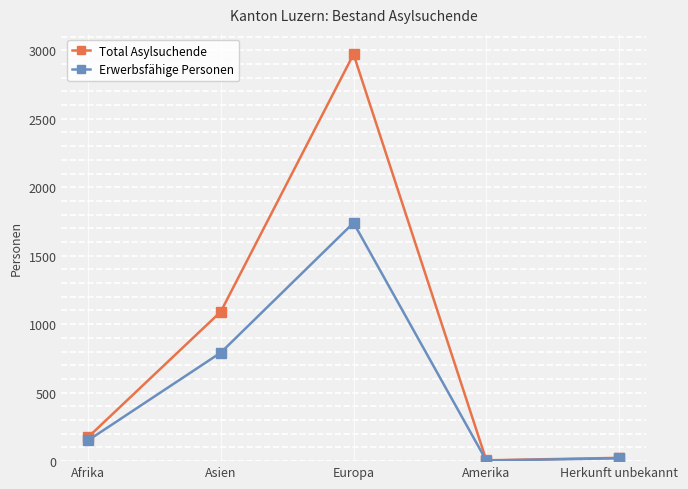

What is the difference between the second highest and minimum values in the Erwerbsfähige Personen series?

788